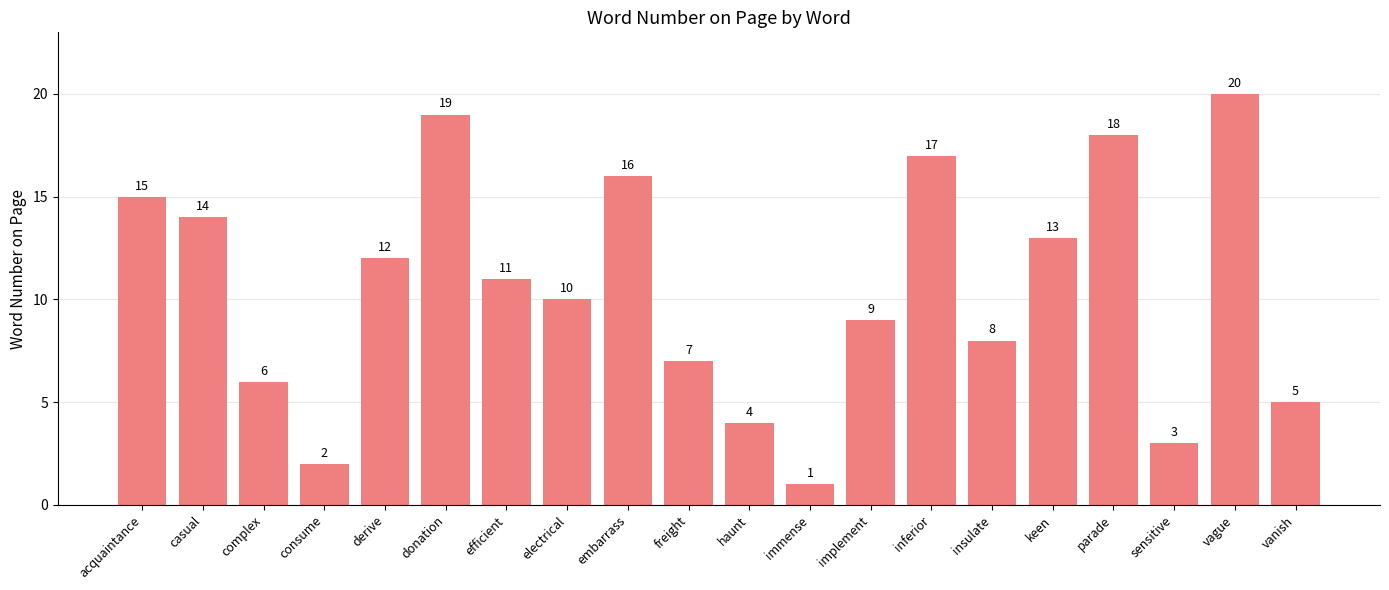

Rank the categories by value from lowest to highest.

immense, consume, sensitive, haunt, vanish, complex, freight, insulate, implement, electrical, efficient, derive, keen, casual, acquaintance, embarrass, inferior, parade, donation, vague